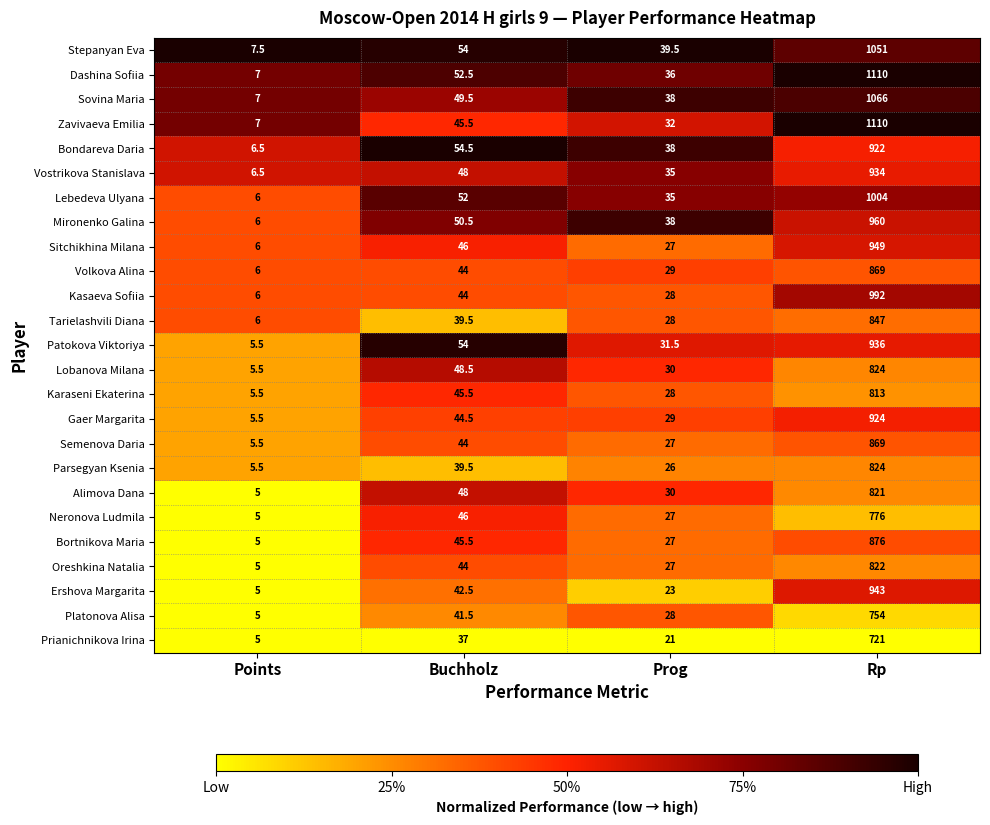

At which category does the chart reach its minimum across all series?

Points